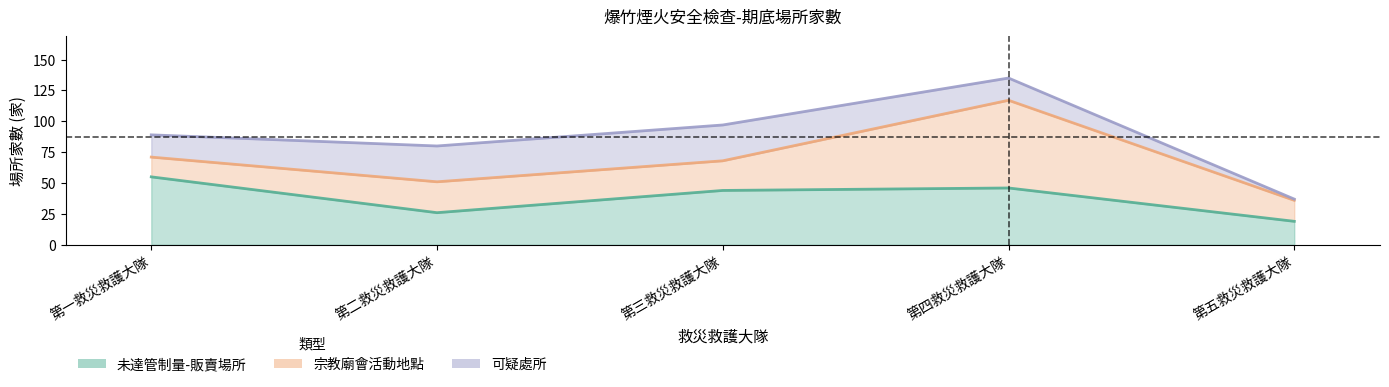

Reading left to right, transcribe all the data shown in this chart.

未達管制量-販賣場所: 55	26	44	46	19
宗教廟會活動地點: 16	25	24	71	17
可疑處所: 18	29	29	18	1